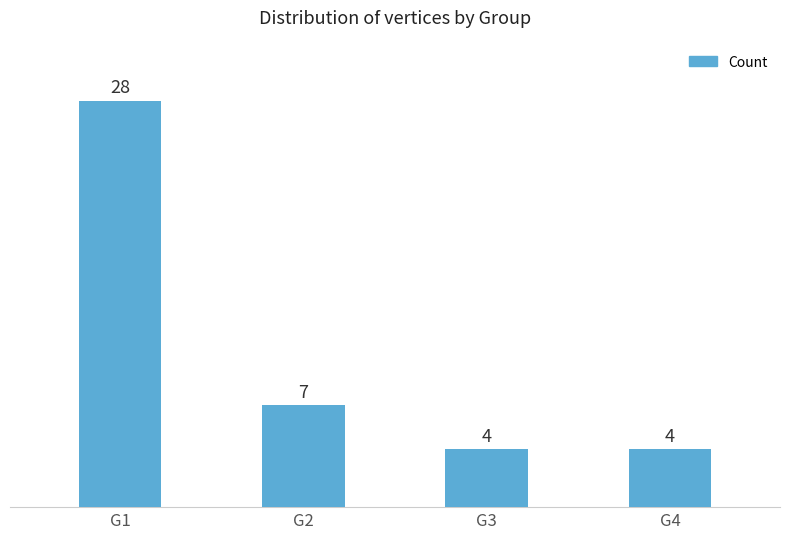

At which label is the value closest to 16?

G2